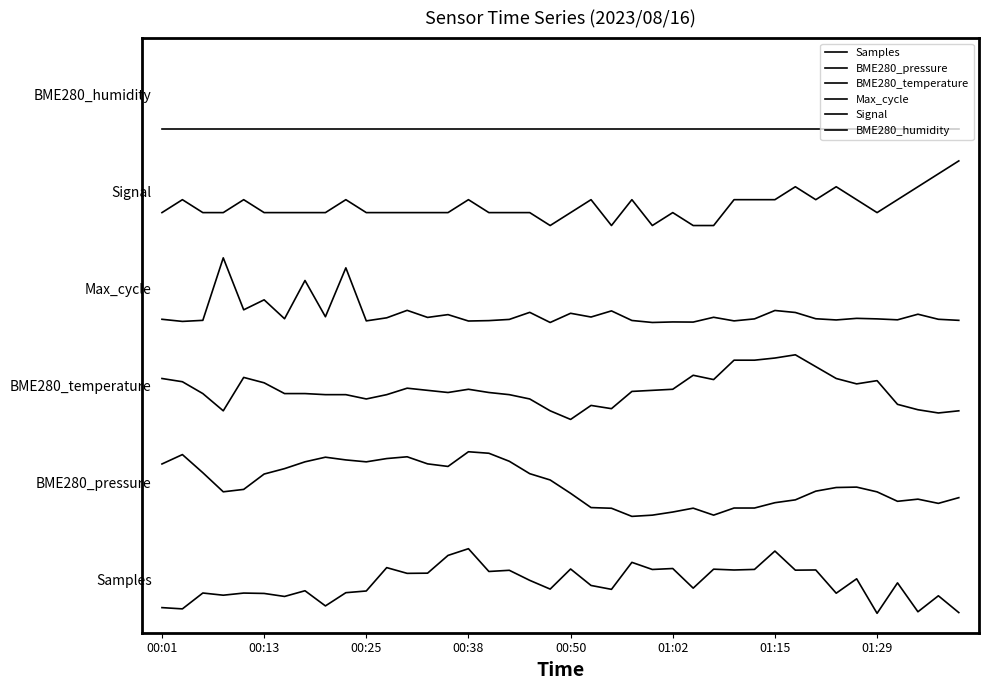

Does the chart have visible grid lines?

No